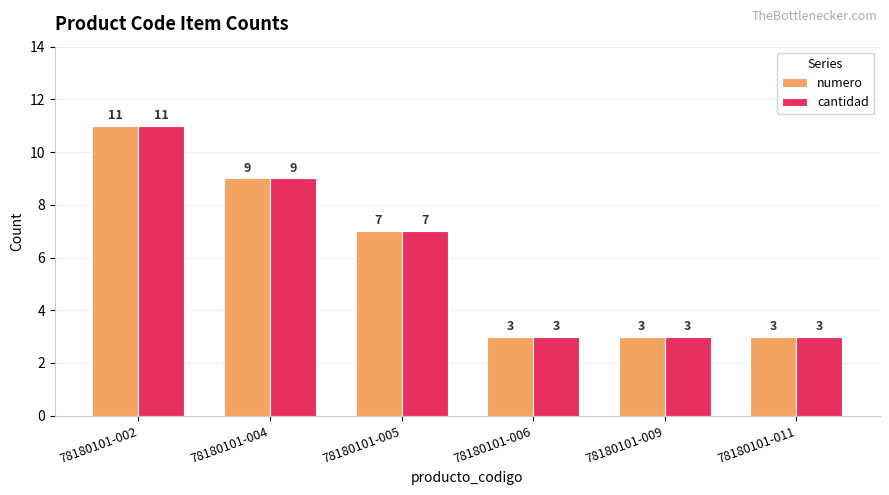

At how many categories does at least one series exceed 6?

3